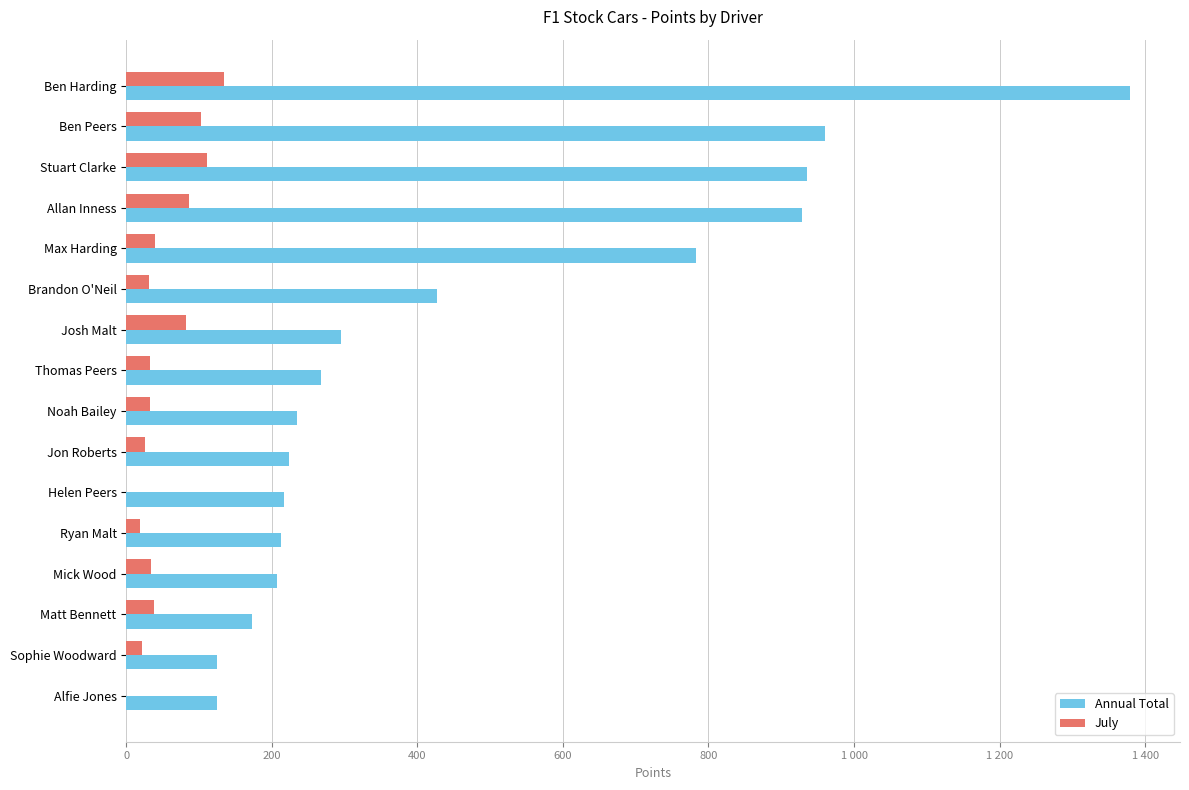

What are all the series names shown in the legend?

Annual Total, July